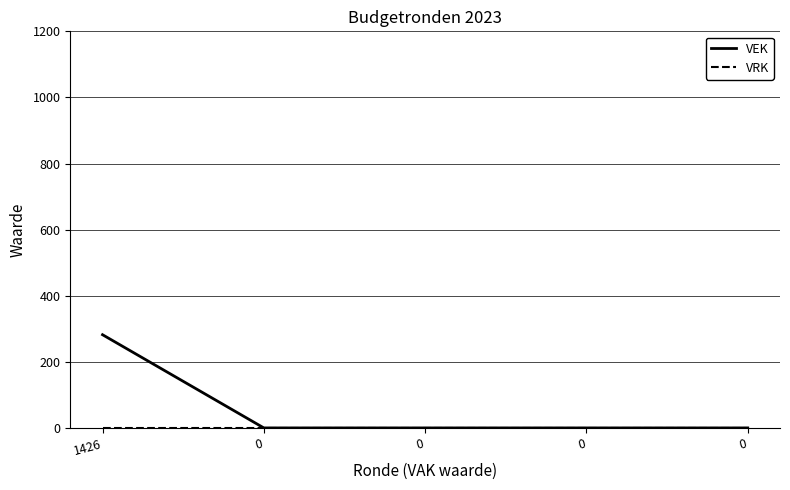

True or false: VEK and VRK intersect in this chart.

False